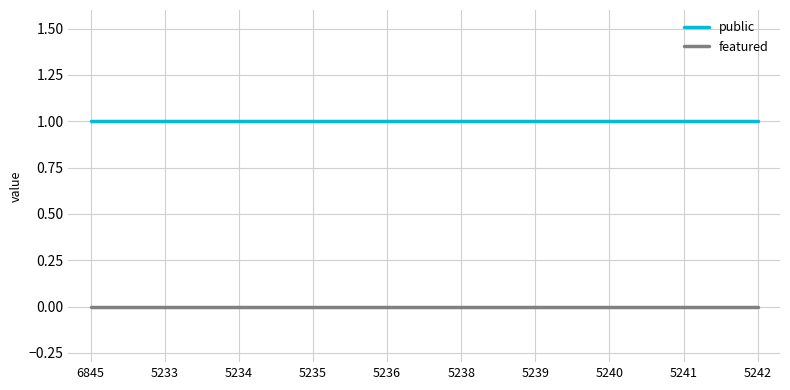

Count the number of categories in the chart.

10